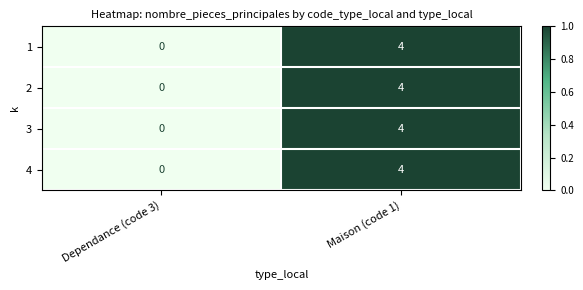

What is the total value across all series at Maison (code 1)?

16